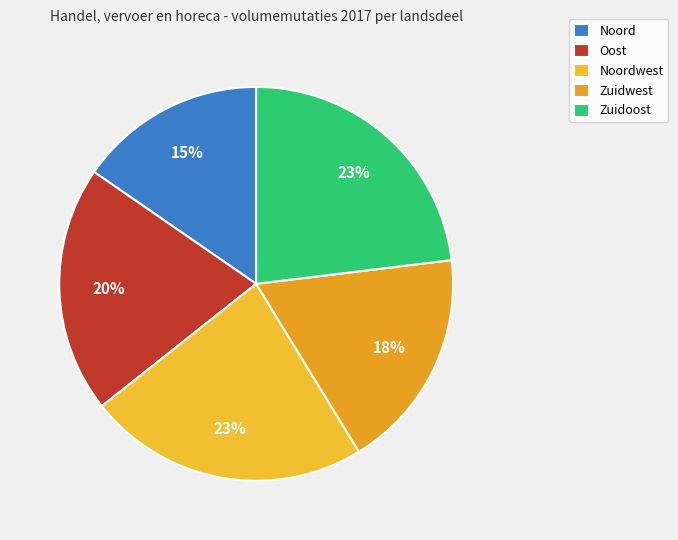

Combined, what portion of the pie is Zuidwest and Oost?

38.5%